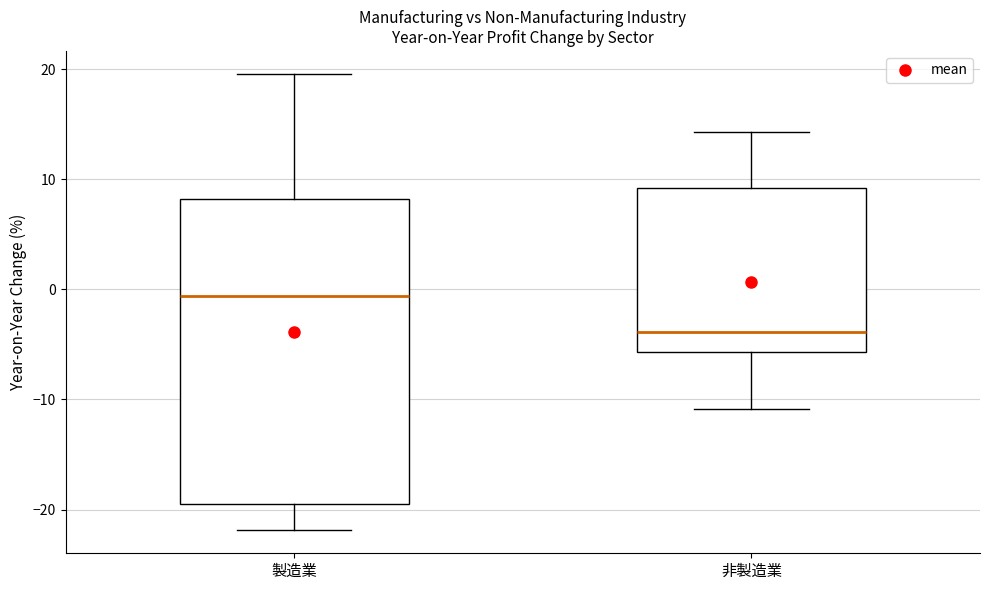

Reading left to right, read every box against the y-axis: the position of its median line, the range the box covers, and the ends of its whiskers. The values are not printed on the chart, so give them approximately, as read against the axis.

製造業: median -1, box -19 to 8, whiskers -22 to 20
非製造業: median -4, box -6 to 9, whiskers -11 to 14